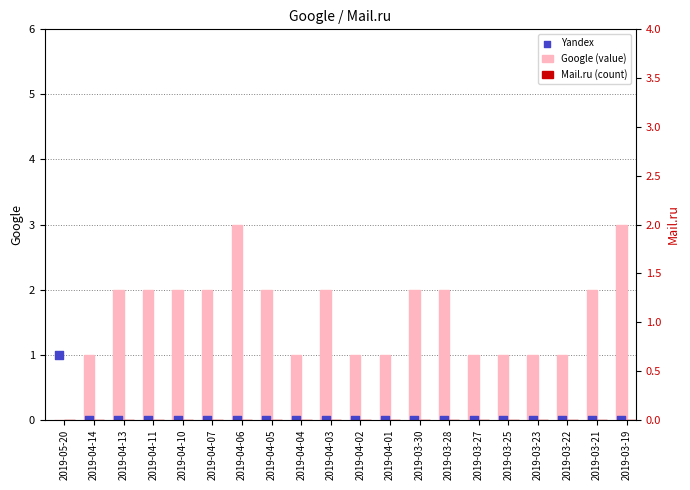

Which series has the largest total across all categories?

Google (value)